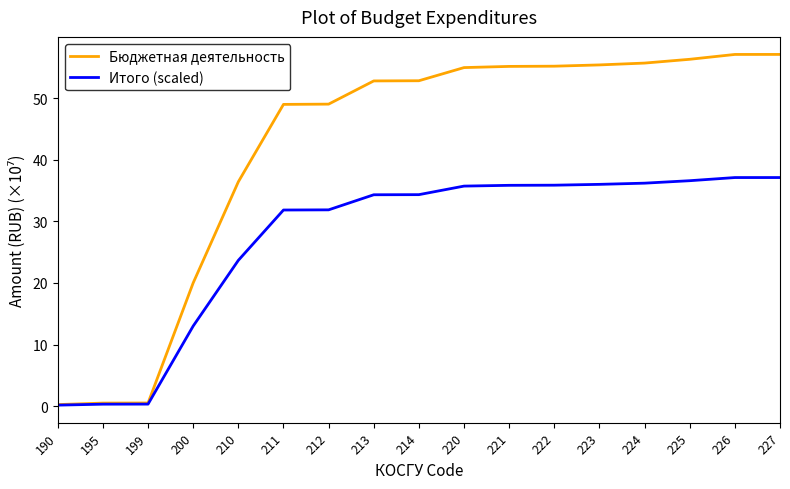

Is it true that Итого (scaled) equals 31.9 at 212?

True